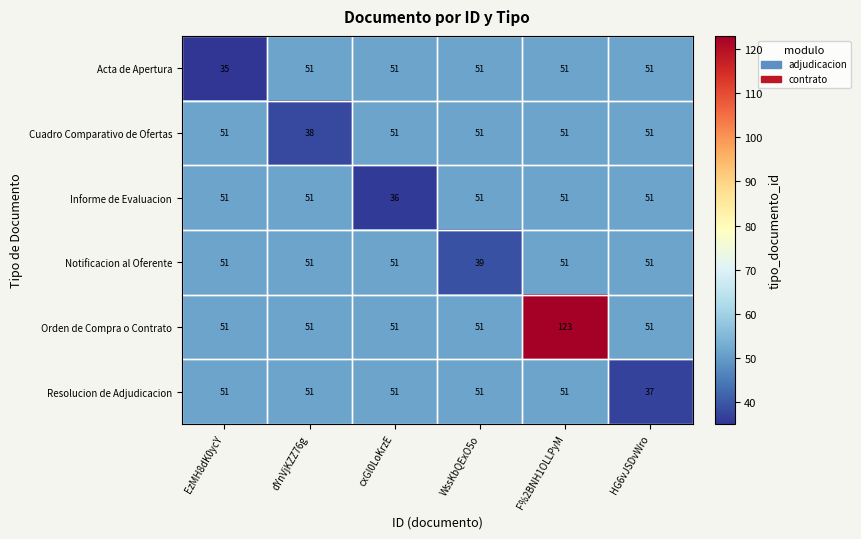

Which label corresponds to the largest value in the chart?

F%2BNH1OLLPyM